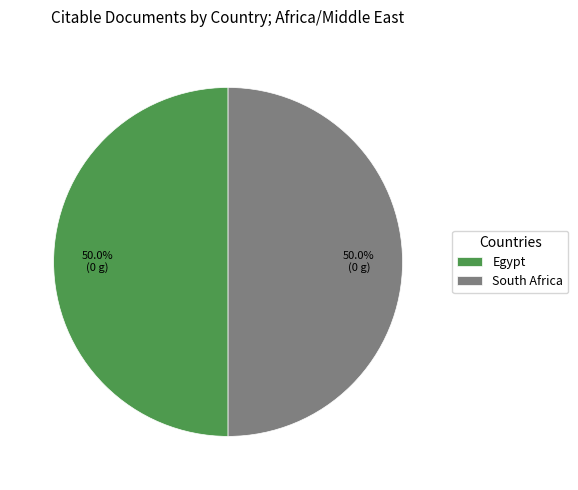

How much of the chart is everything except Egypt?

50.0%